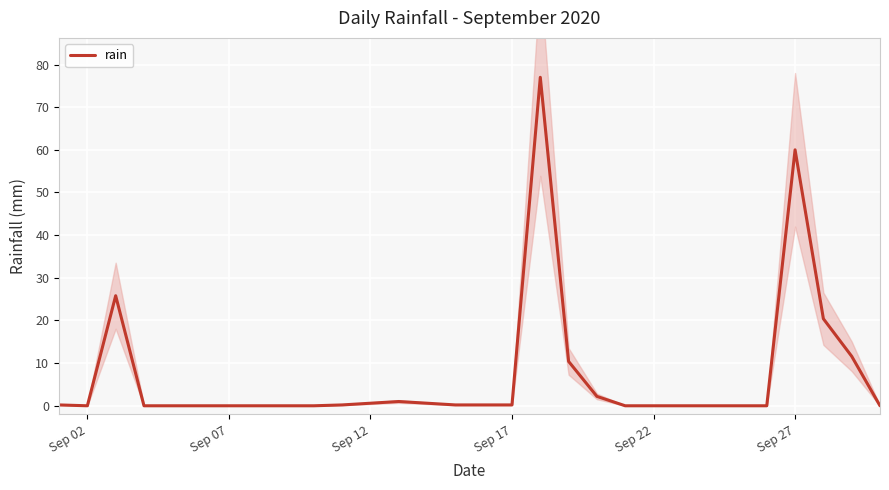

The value of rain at Sep 02 is 38.6. True or false?

False